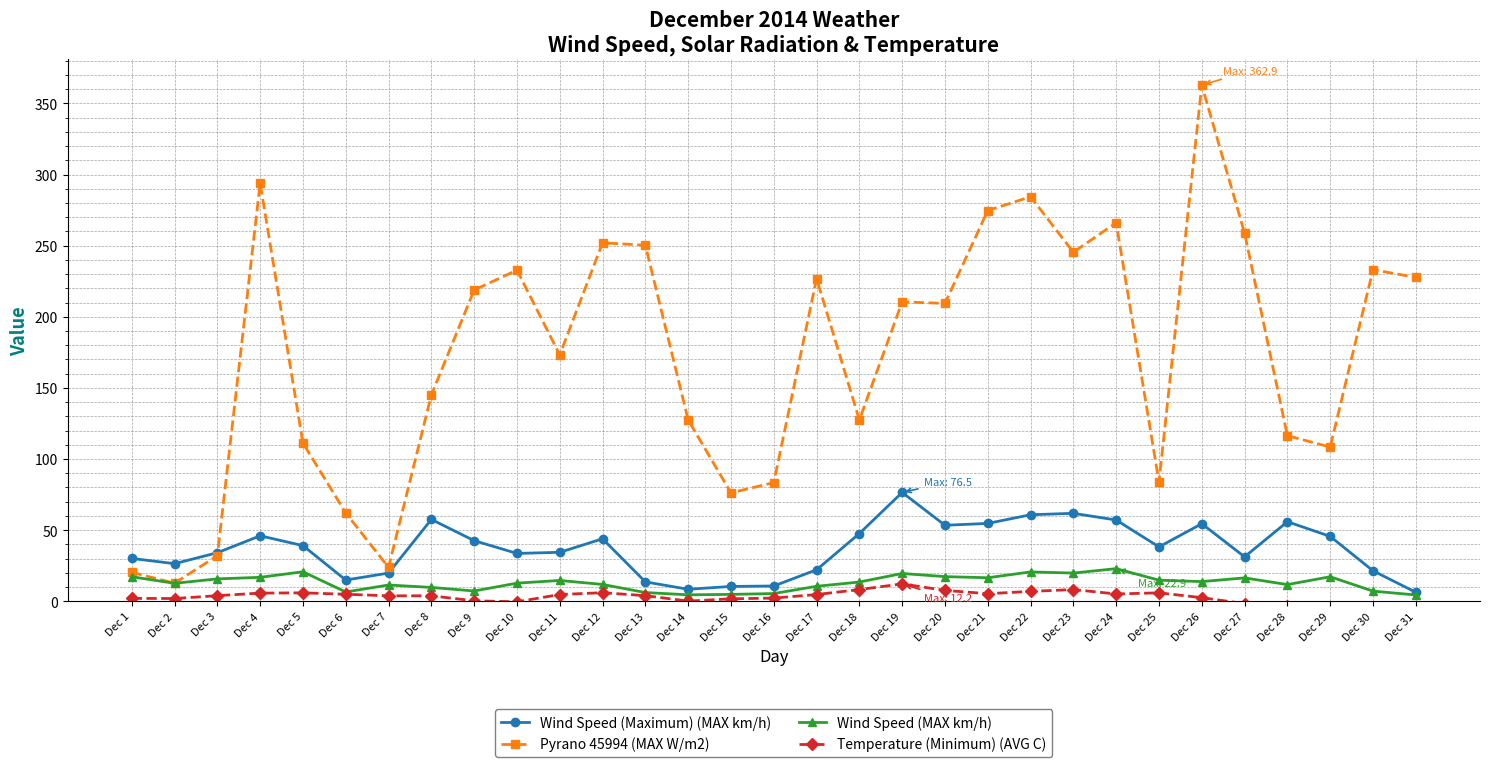

What is the smallest value displayed?

-6.6